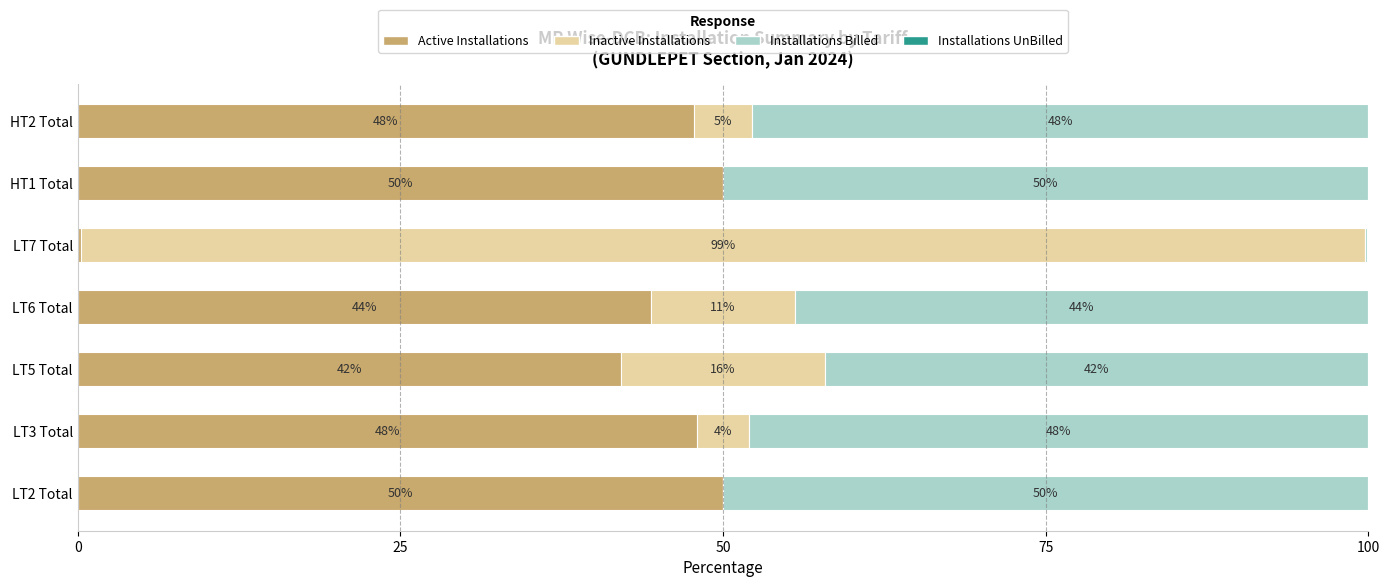

What is the total value across all series at LT3 Total?

100.0